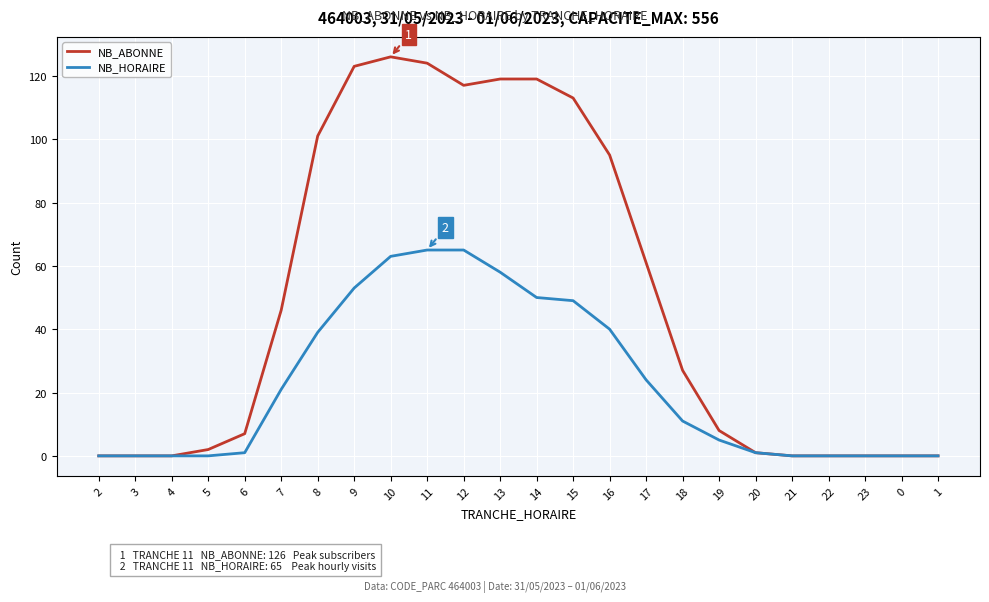

Rank the series at 6 from lowest to highest value.

NB_HORAIRE, NB_ABONNE